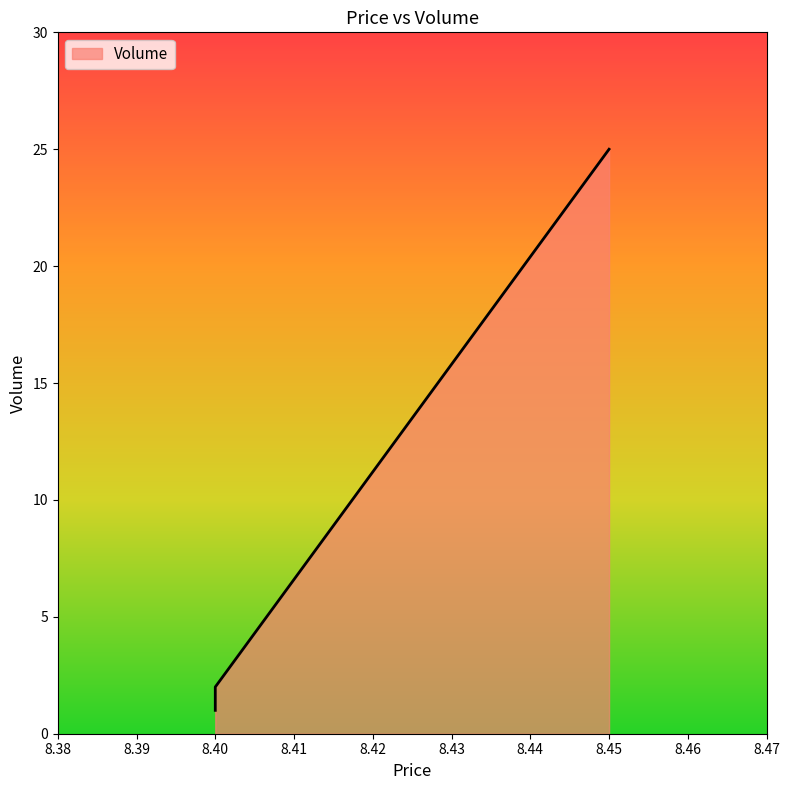

Approximately how many times larger is the value at 8.45 compared to 8.4?

25.0